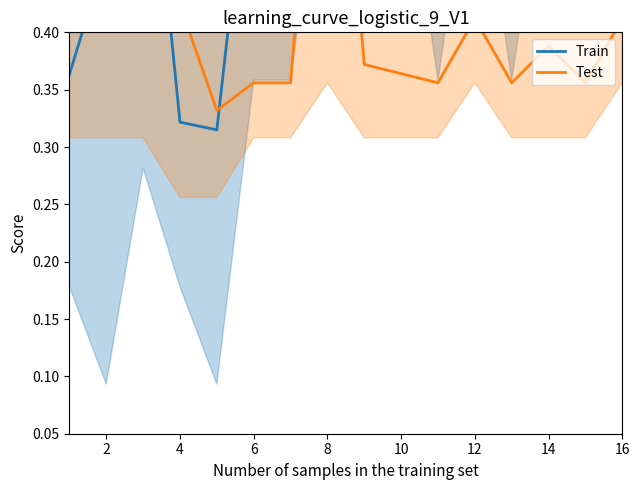

What is the sum of all Test values?

6.8